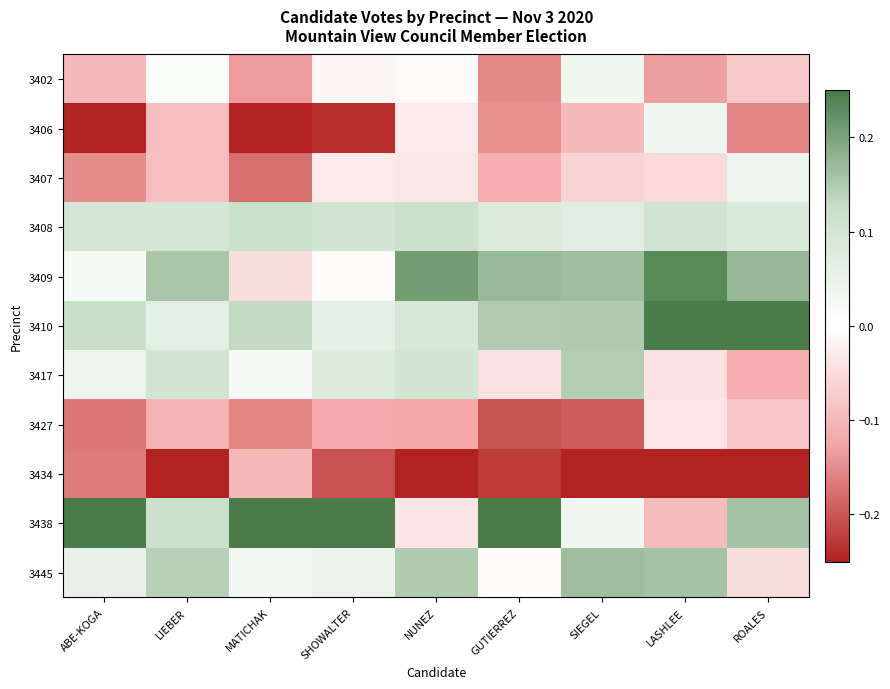

Reading left to right, list all the values displayed in this chart.

3402: ABE-KOGA=-0.1	LIEBER=0.0	MATICHAK=-0.1	SHOWALTER=-0.0	NUNEZ=-0.0	GUTIERREZ=-0.2	SIEGEL=0.0	LASHLEE=-0.1	ROALES=-0.1
3406: ABE-KOGA=-0.3	LIEBER=-0.1	MATICHAK=-0.3	SHOWALTER=-0.2	NUNEZ=-0.0	GUTIERREZ=-0.1	SIEGEL=-0.1	LASHLEE=0.0	ROALES=-0.2
3407: ABE-KOGA=-0.1	LIEBER=-0.1	MATICHAK=-0.2	SHOWALTER=-0.0	NUNEZ=-0.0	GUTIERREZ=-0.1	SIEGEL=-0.1	LASHLEE=-0.1	ROALES=0.0
3408: ABE-KOGA=0.1	LIEBER=0.1	MATICHAK=0.1	SHOWALTER=0.1	NUNEZ=0.1	GUTIERREZ=0.1	SIEGEL=0.1	LASHLEE=0.1	ROALES=0.1
3409: ABE-KOGA=0.0	LIEBER=0.2	MATICHAK=-0.0	SHOWALTER=-0.0	NUNEZ=0.2	GUTIERREZ=0.2	SIEGEL=0.2	LASHLEE=0.2	ROALES=0.2
3410: ABE-KOGA=0.1	LIEBER=0.1	MATICHAK=0.1	SHOWALTER=0.1	NUNEZ=0.1	GUTIERREZ=0.1	SIEGEL=0.1	LASHLEE=0.3	ROALES=0.3
3417: ABE-KOGA=0.0	LIEBER=0.1	MATICHAK=0.0	SHOWALTER=0.1	NUNEZ=0.1	GUTIERREZ=-0.0	SIEGEL=0.1	LASHLEE=-0.0	ROALES=-0.1
3427: ABE-KOGA=-0.2	LIEBER=-0.1	MATICHAK=-0.2	SHOWALTER=-0.1	NUNEZ=-0.1	GUTIERREZ=-0.2	SIEGEL=-0.2	LASHLEE=-0.0	ROALES=-0.1
3434: ABE-KOGA=-0.2	LIEBER=-0.4	MATICHAK=-0.1	SHOWALTER=-0.2	NUNEZ=-0.4	GUTIERREZ=-0.2	SIEGEL=-0.4	LASHLEE=-0.5	ROALES=-0.2
3438: ABE-KOGA=0.5	LIEBER=0.1	MATICHAK=0.6	SHOWALTER=0.3	NUNEZ=-0.0	GUTIERREZ=0.5	SIEGEL=0.0	LASHLEE=-0.1	ROALES=0.2
3445: ABE-KOGA=0.0	LIEBER=0.1	MATICHAK=0.0	SHOWALTER=0.0	NUNEZ=0.1	GUTIERREZ=-0.0	SIEGEL=0.2	LASHLEE=0.2	ROALES=-0.0